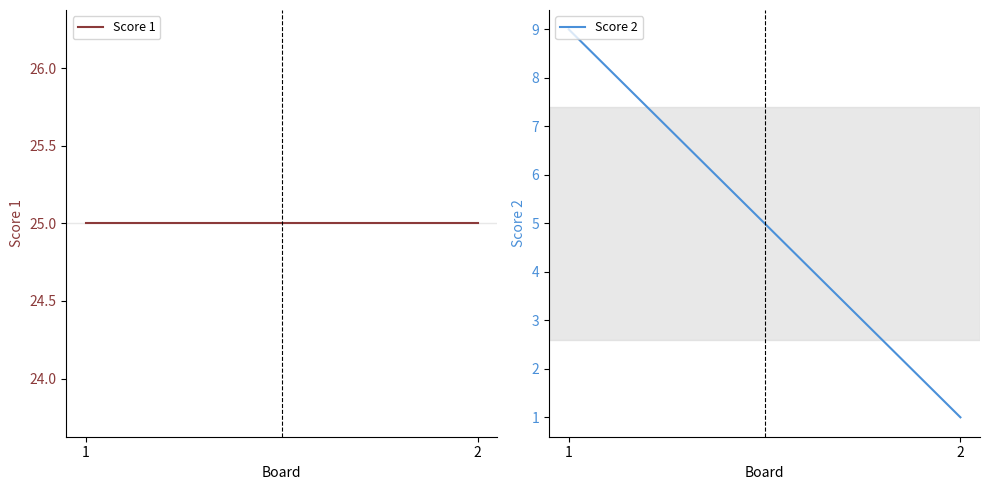

How many categories are shown in the chart?

2